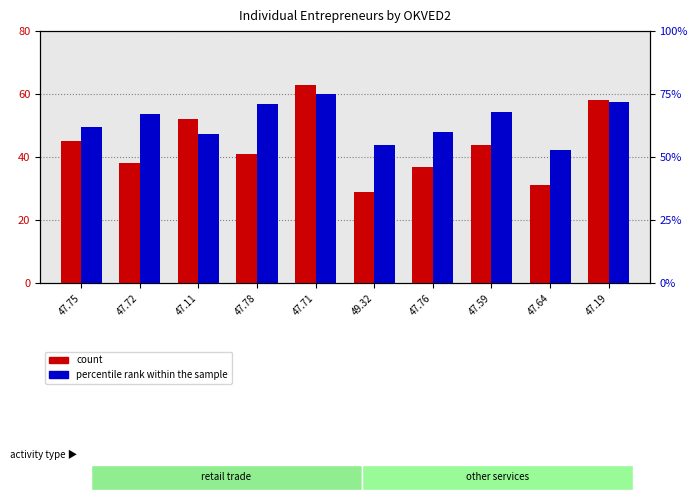

Which series has the largest range (max minus min)?

count